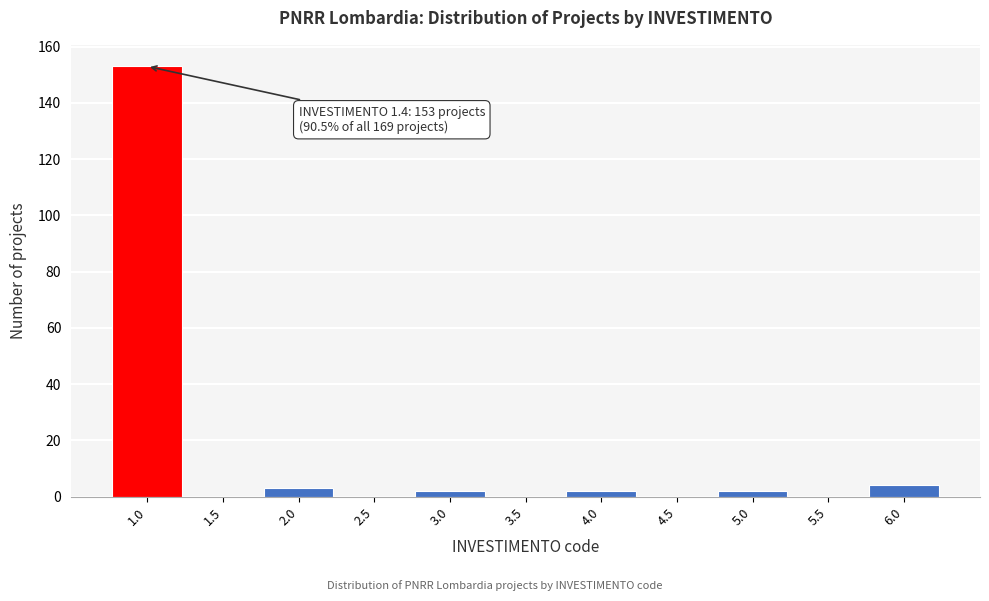

Reading left to right, what are all the values shown in this chart?

1.0=153	1.5=0	2.0=3	2.5=0	3.0=2	3.5=0	4.0=2	4.5=0	5.0=2	5.5=0	6.0=4